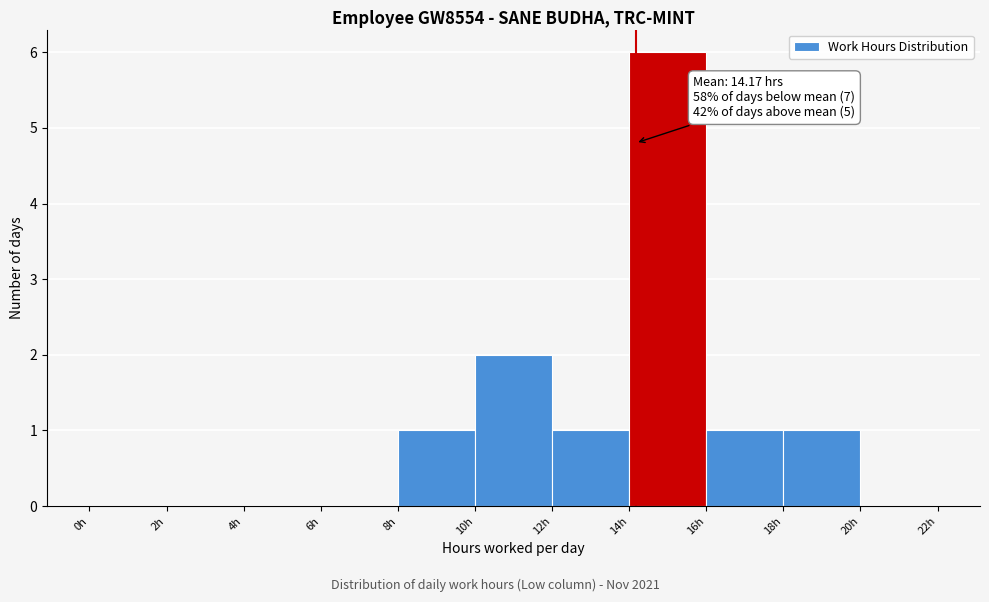

Over which range of the x-axis is the bar tallest?

14 to 16